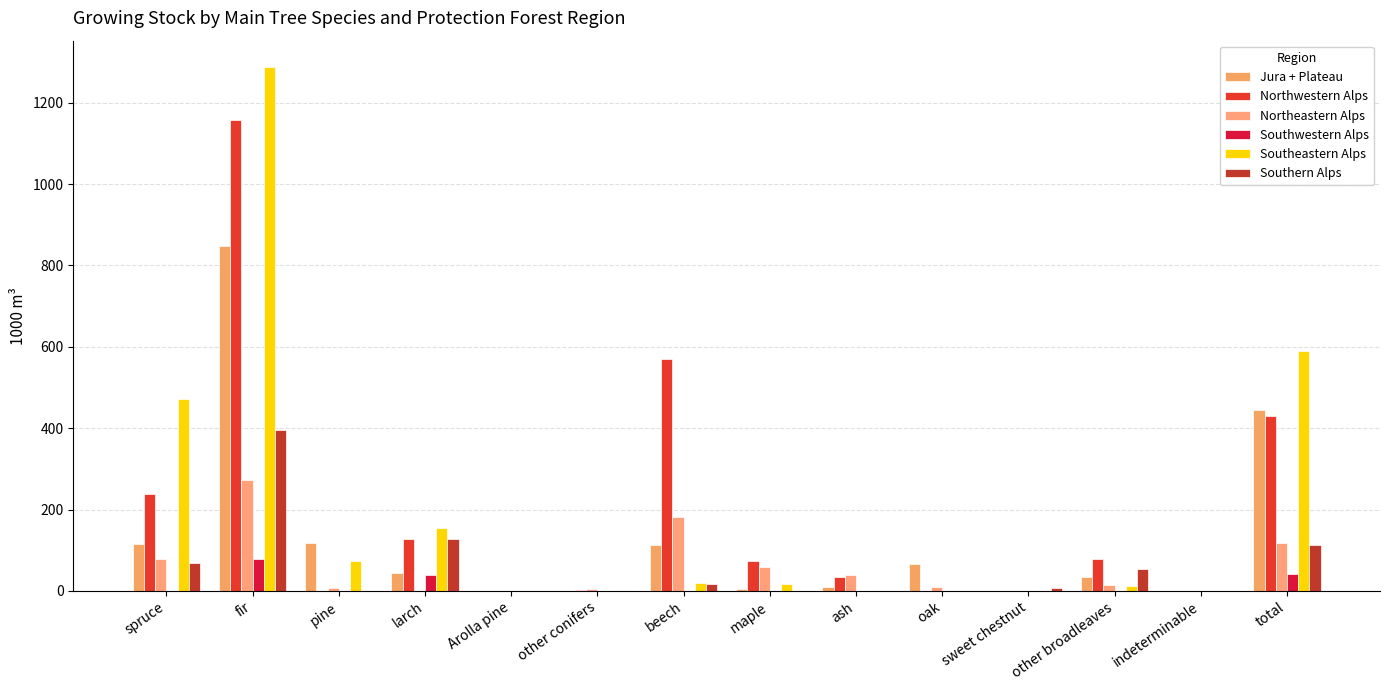

How many groups of bars are there?

14